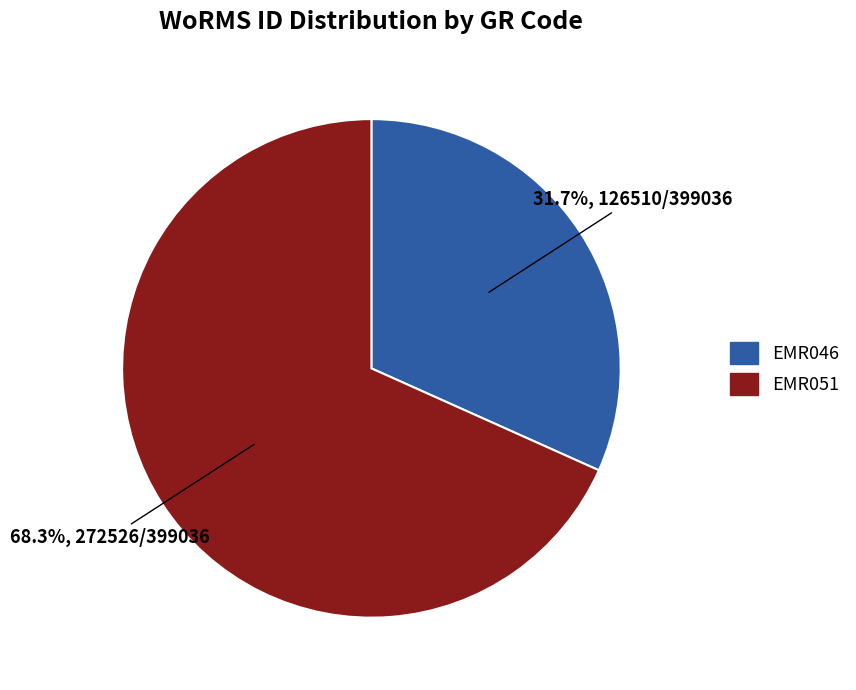

How many slices are in this pie chart?

2